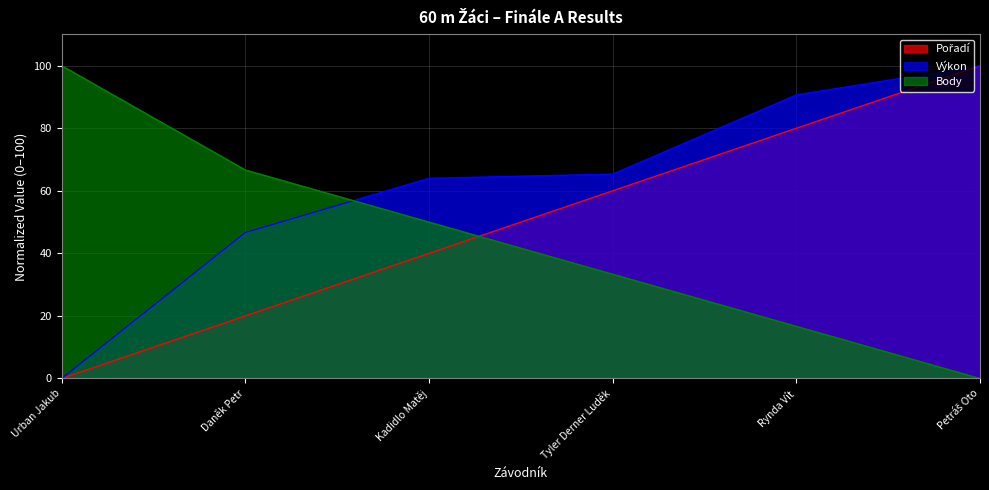

Is it true that Pořadí equals 40.0 at Kadidlo Matěj?

True